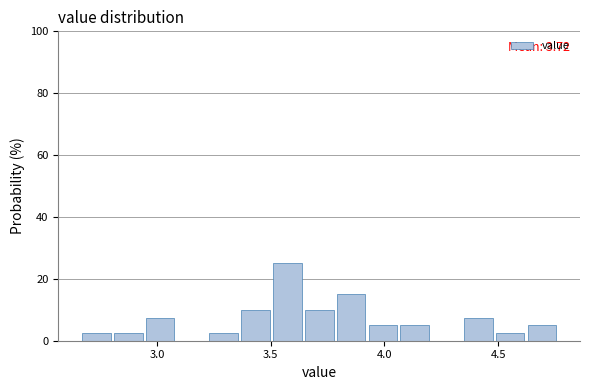

Around what value on the x-axis is the tallest bar? Give the approximate position of its centre, as read against the axis.

3.55